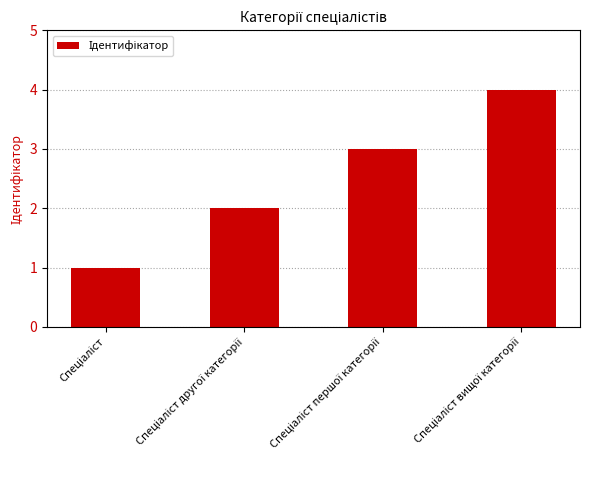

What is the greatest value displayed?

4